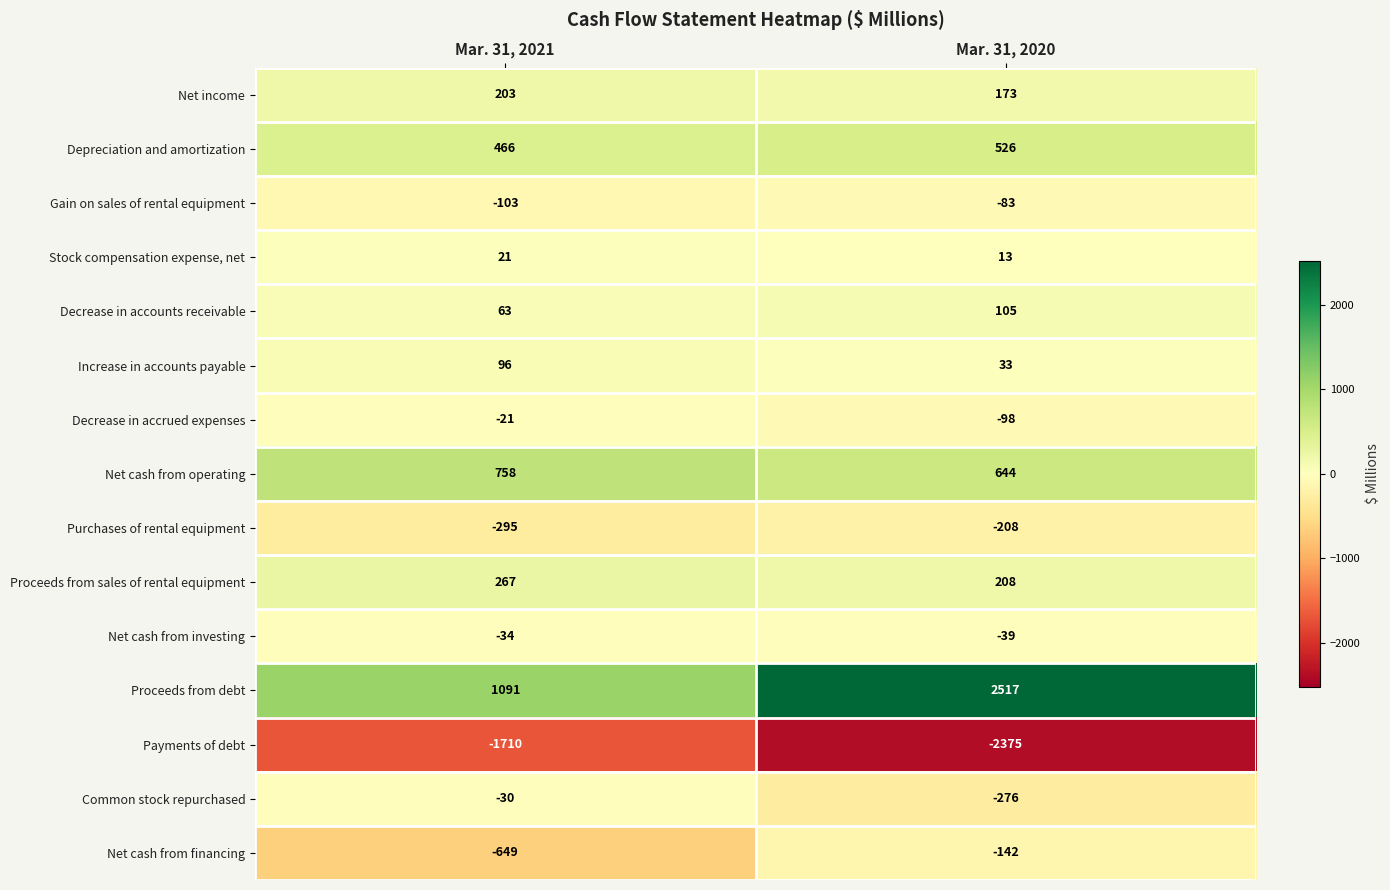

The value of Proceeds from sales of rental equipment at Mar. 31, 2021 is 390. True or false?

False